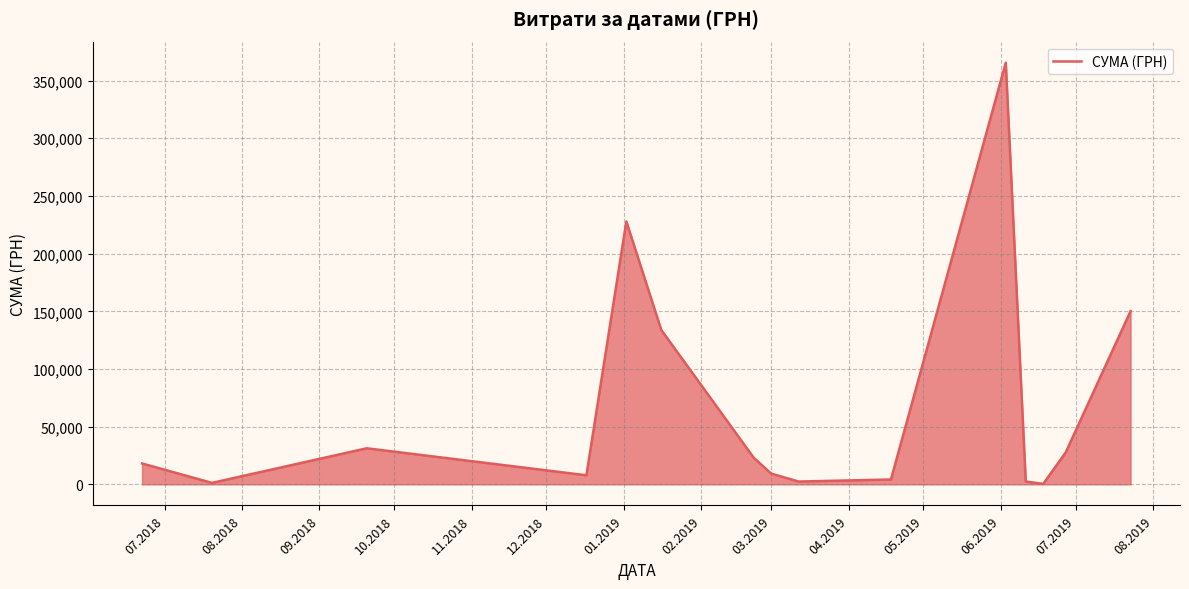

What is the greatest value displayed?

365484.0